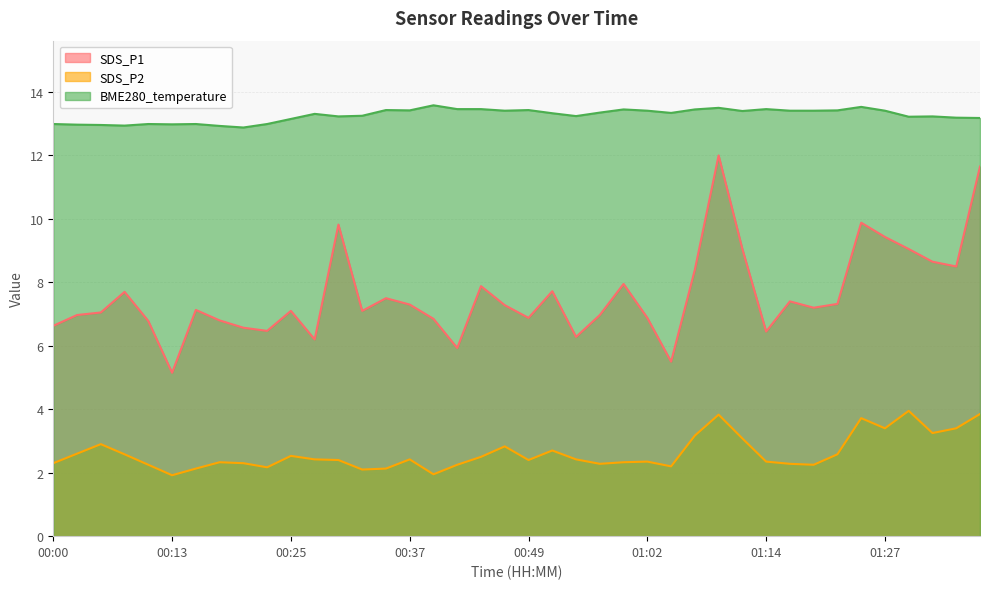

Is the value of SDS_P2 at 01:02 greater than the value of SDS_P1 at 00:00?

No